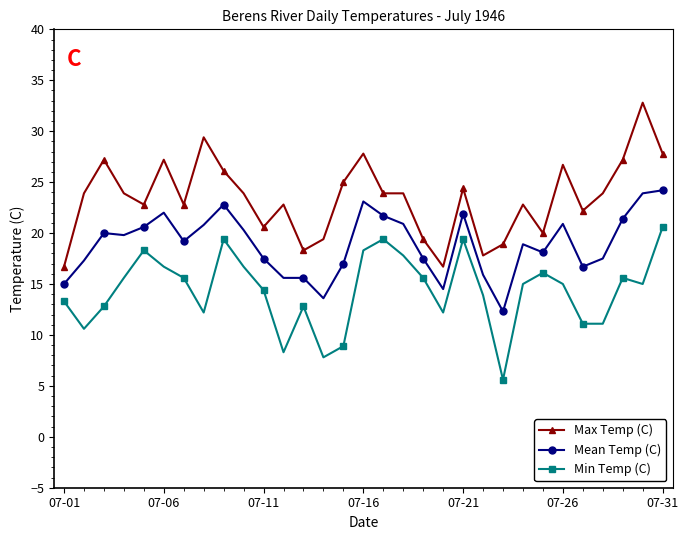

How many data points in Max Temp (C) are less than 23?

14